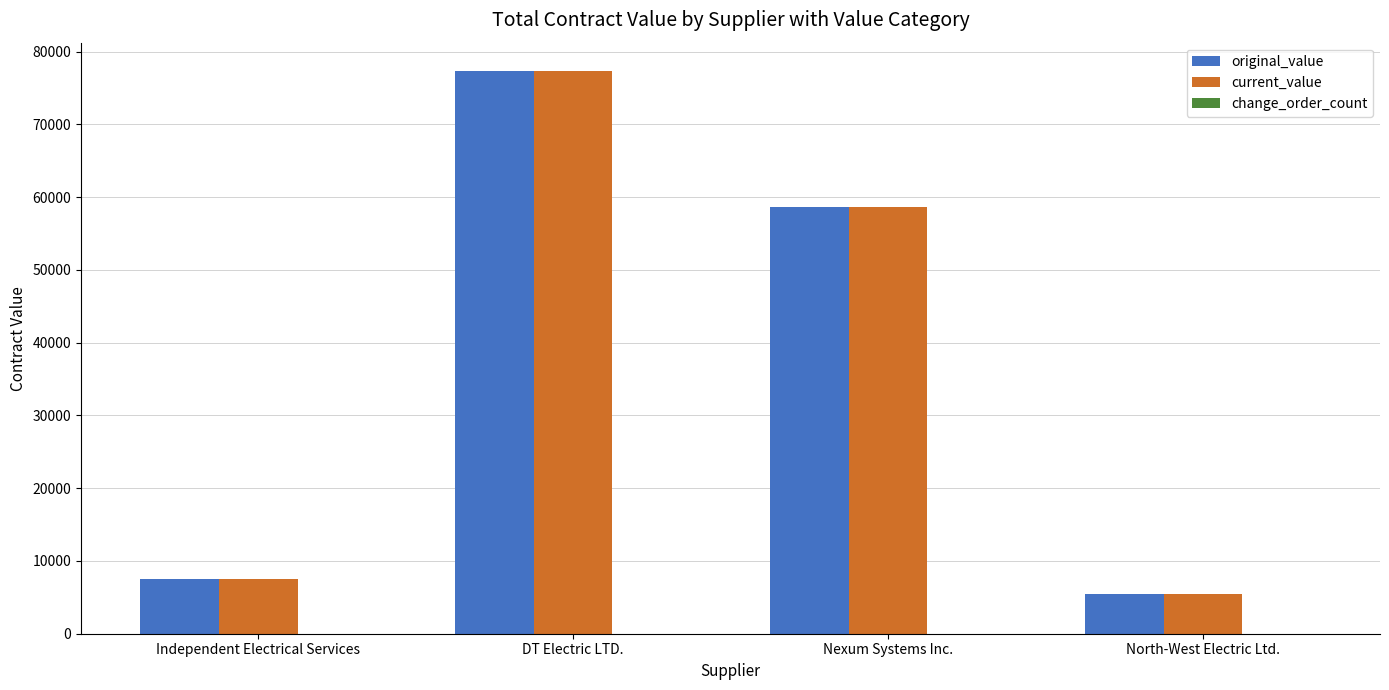

Read the original_value value at Nexum Systems Inc..

58675.4